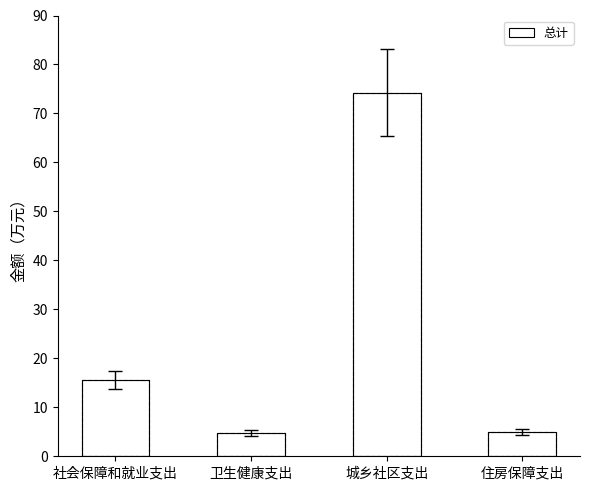

What is the value of the 1st bar from the left?

15.6